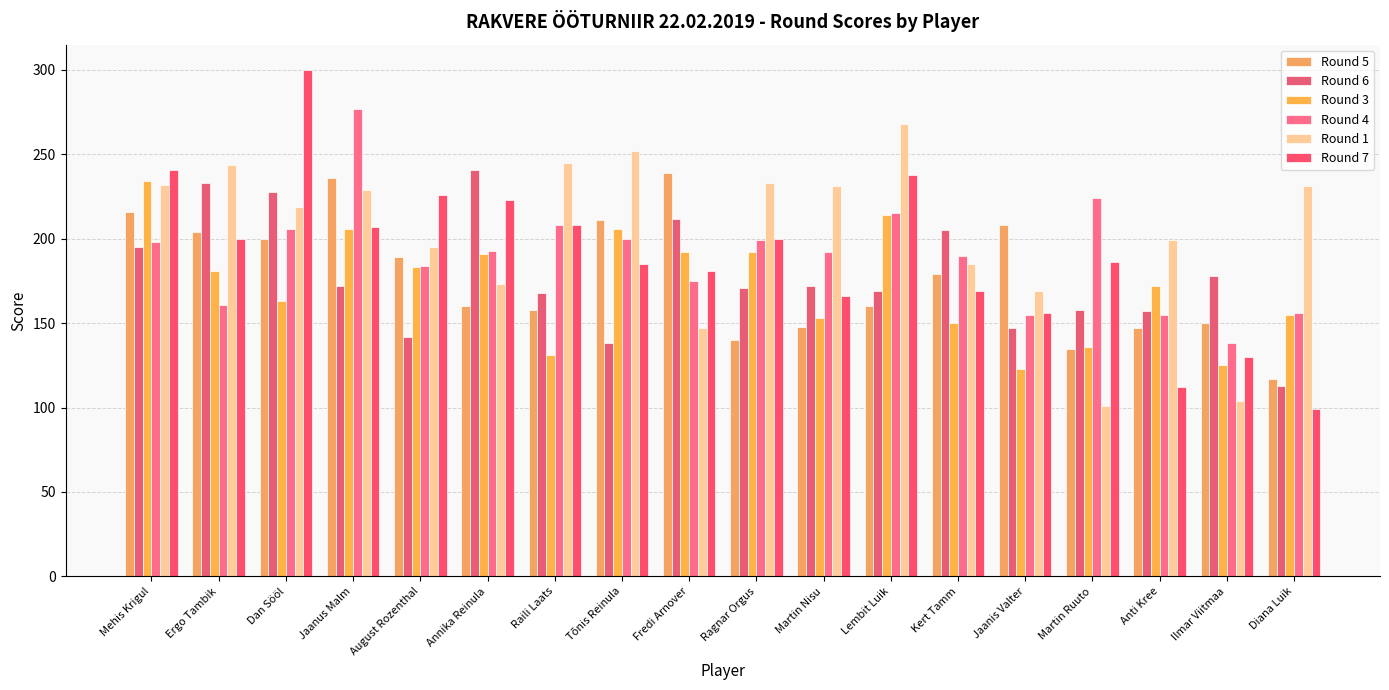

Count the number of data series in this chart.

6